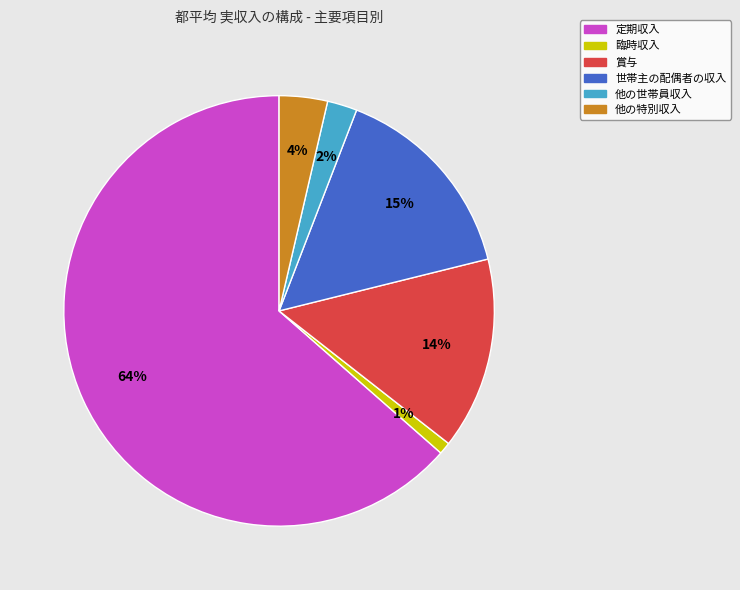

To the nearest percent, what percentage of the pie is 他の特別収入?

4%